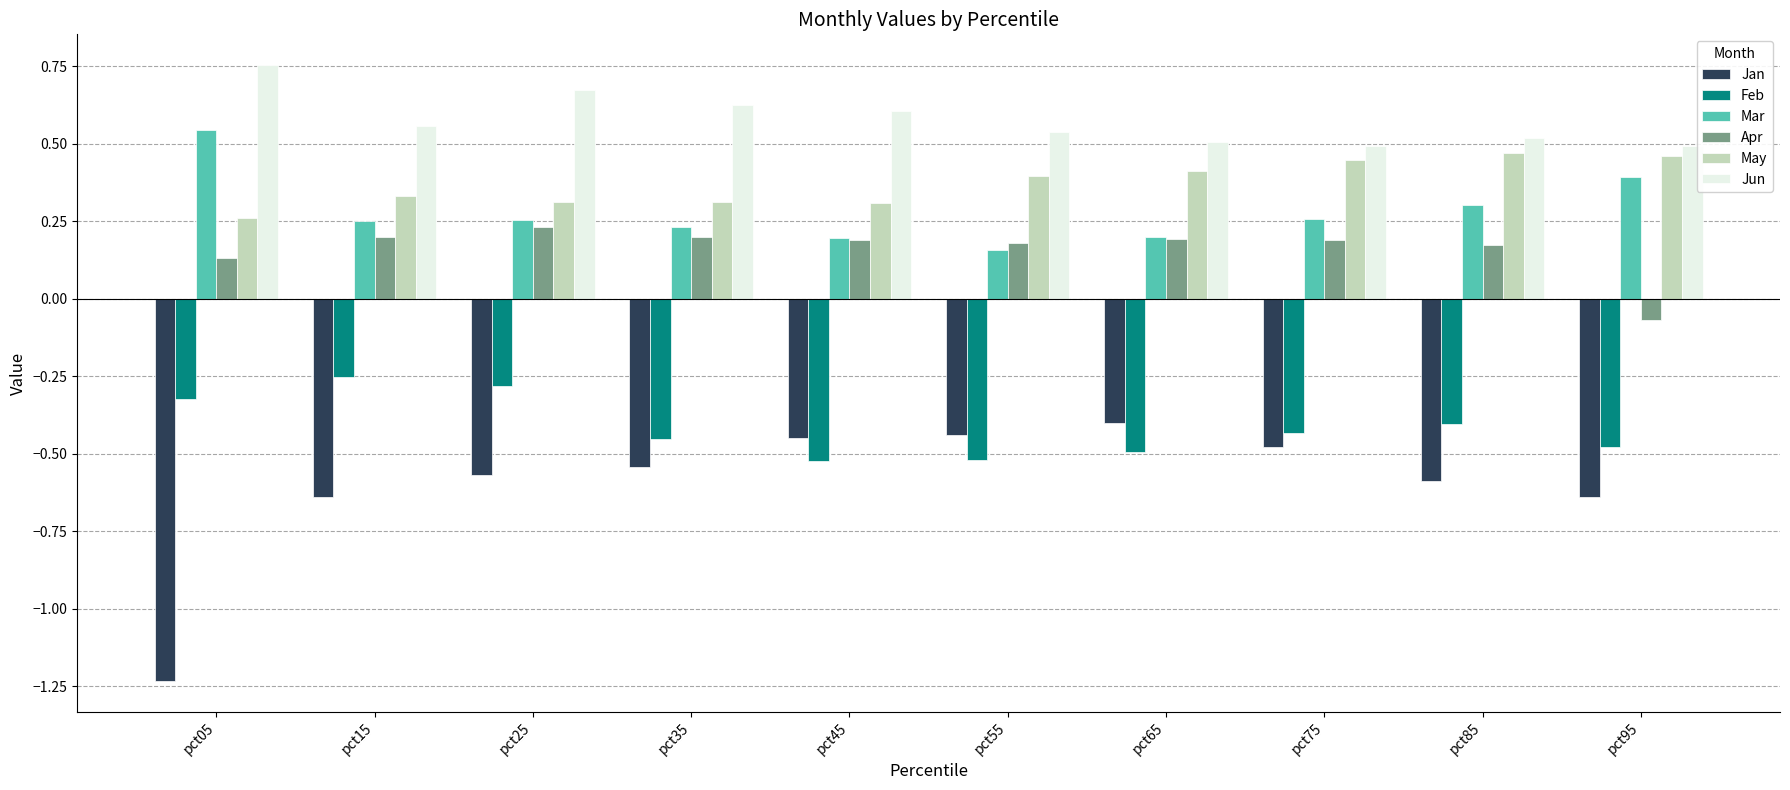

The value of Feb at pct15 is -0.1. True or false?

False